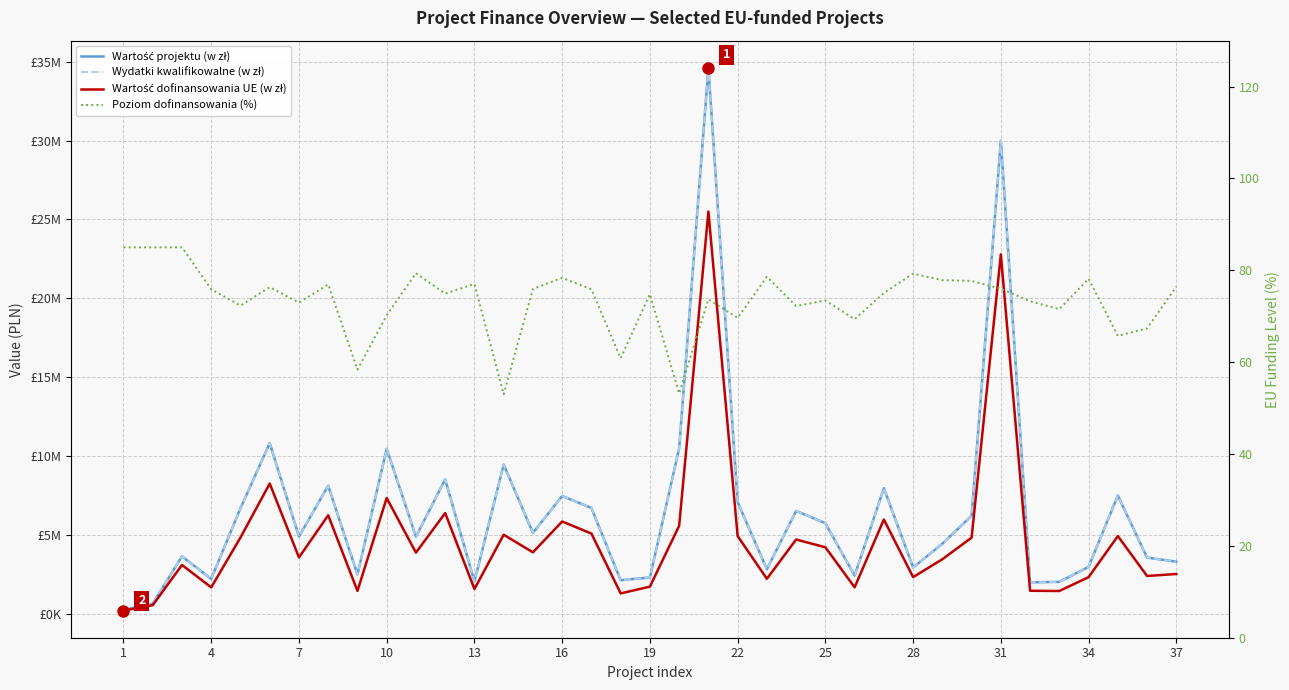

Is this an area chart (filled region under the line)?

No